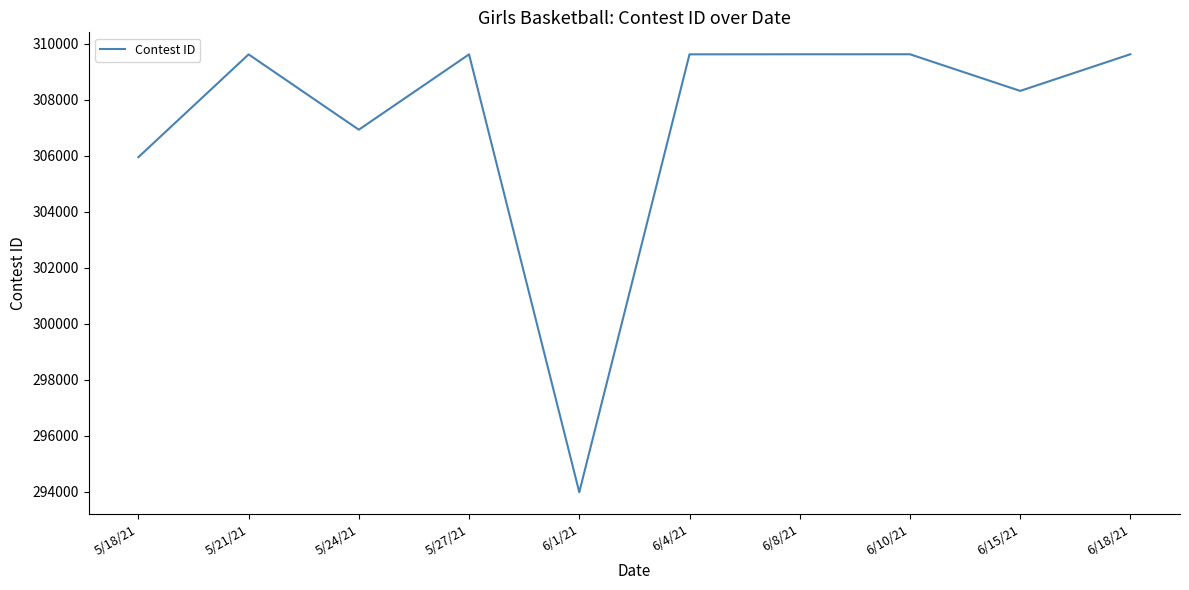

What is the ratio of the value at 5/18/21 to the value at 6/18/21?

1.0